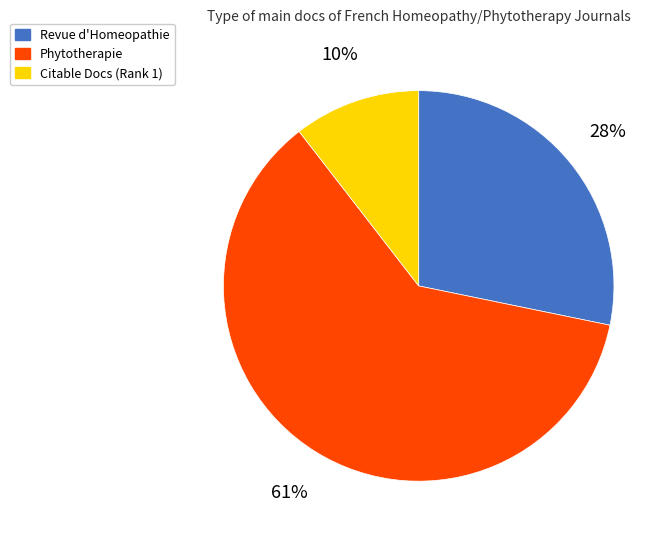

Combined, do Citable Docs (Rank 1) and Phytotherapie account for over 50%?

Yes